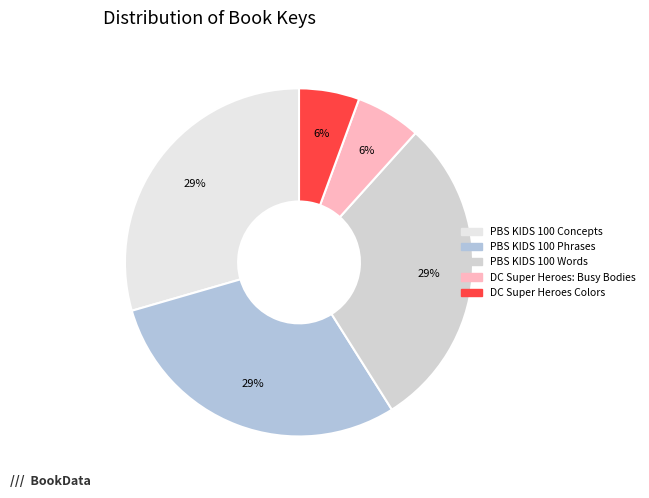

Rank the categories by value from highest to lowest.

PBS KIDS 100 Concepts, PBS KIDS 100 Phrases, PBS KIDS 100 Words, DC Super Heroes: Busy Bodies, DC Super Heroes Colors